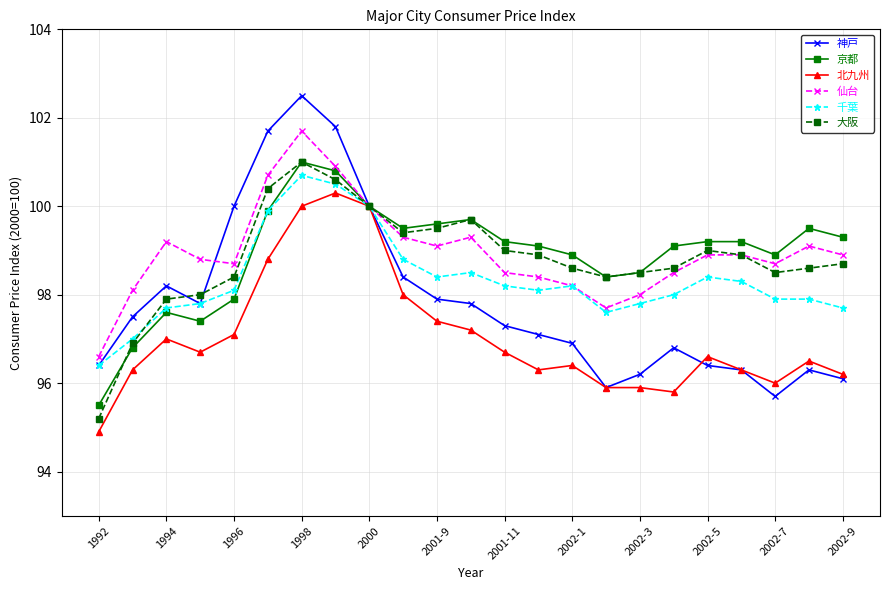

Which series has the widest spread of values?

神戸